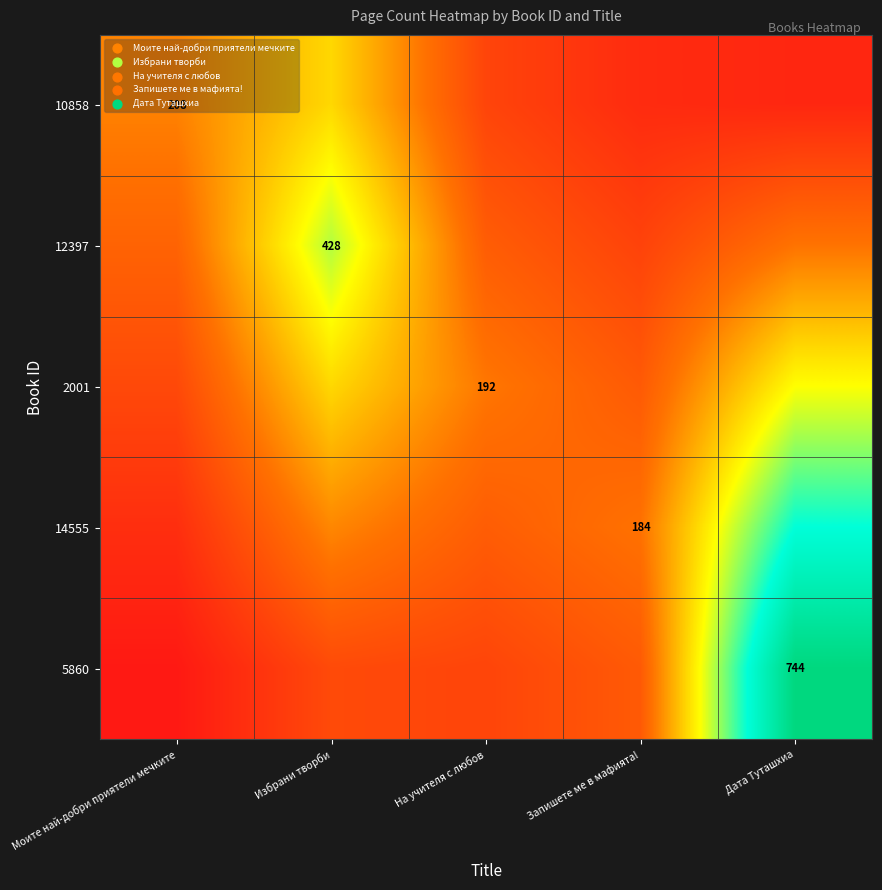

The 12397 series shows 213.6 at Избрани творби. True or false?

False